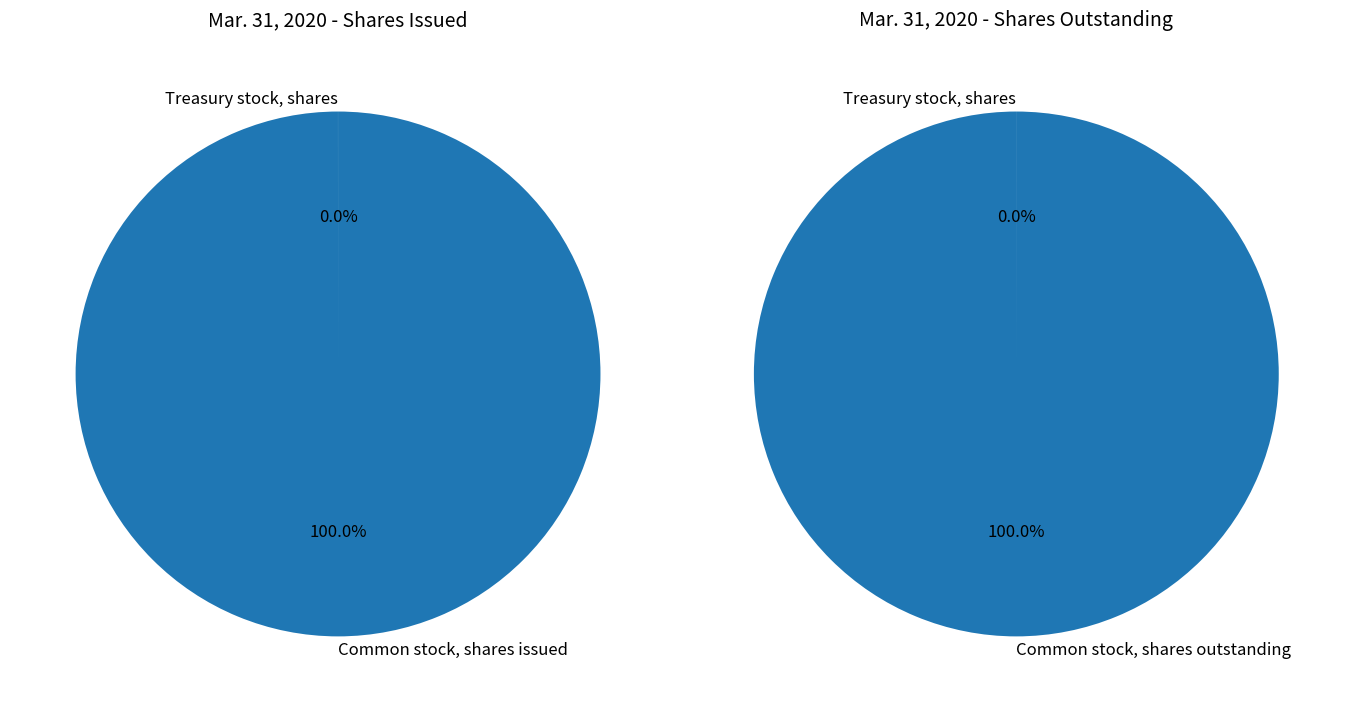

Does Common stock, shares issued represent more than half of the total?

Yes